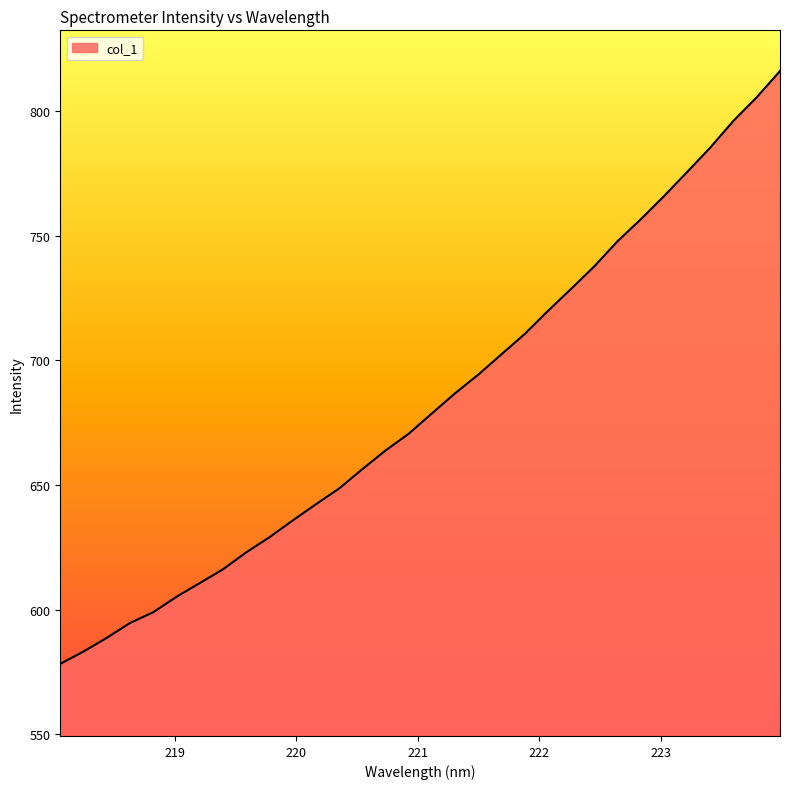

How many values exceed 678?

16